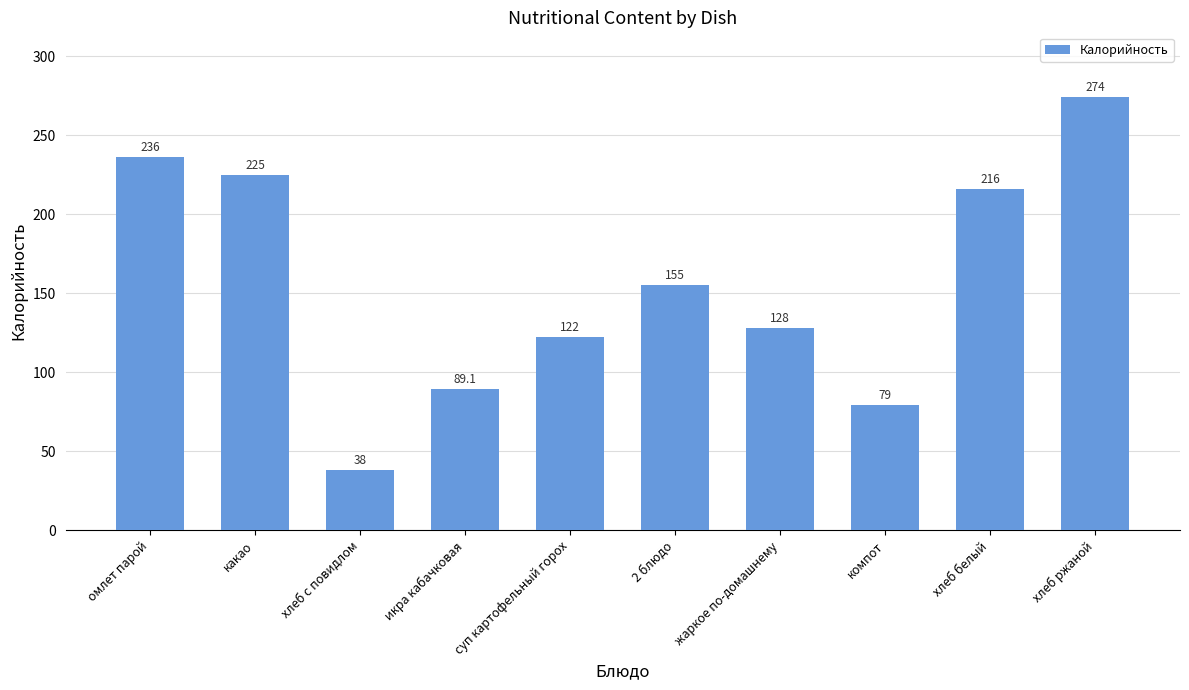

What is the average value?

156.2